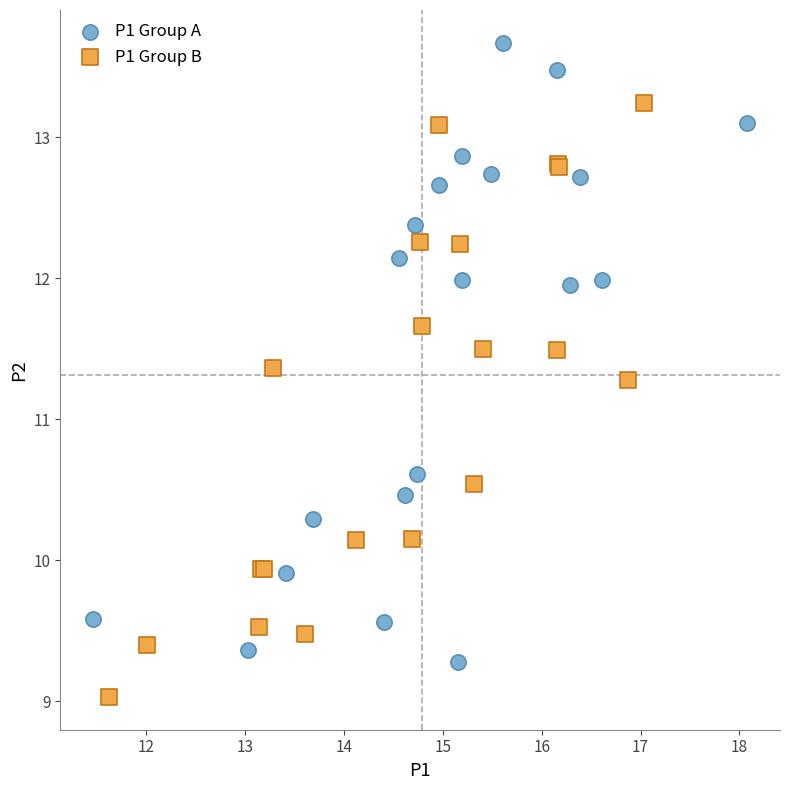

Which series reaches the minimum Y coordinate?

P1 Group B